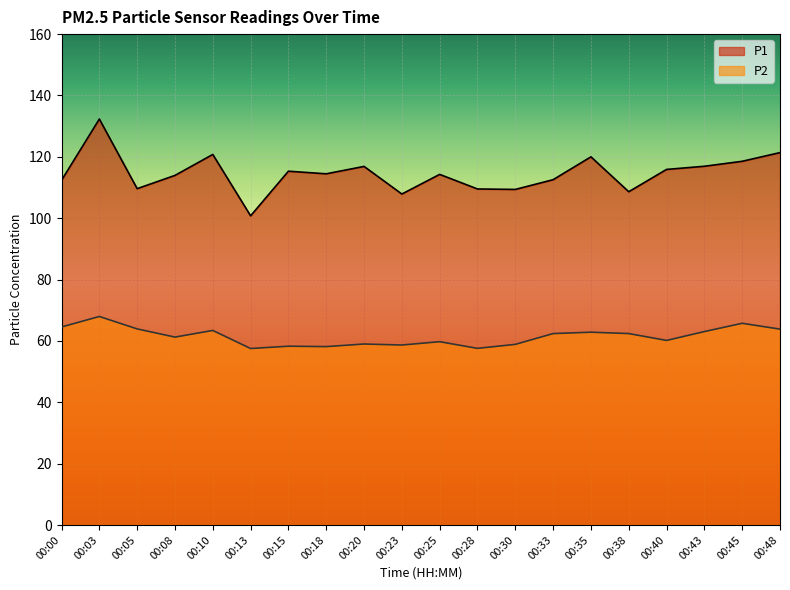

What is the sum of the P2 values at 00:13 and 00:20?

116.5